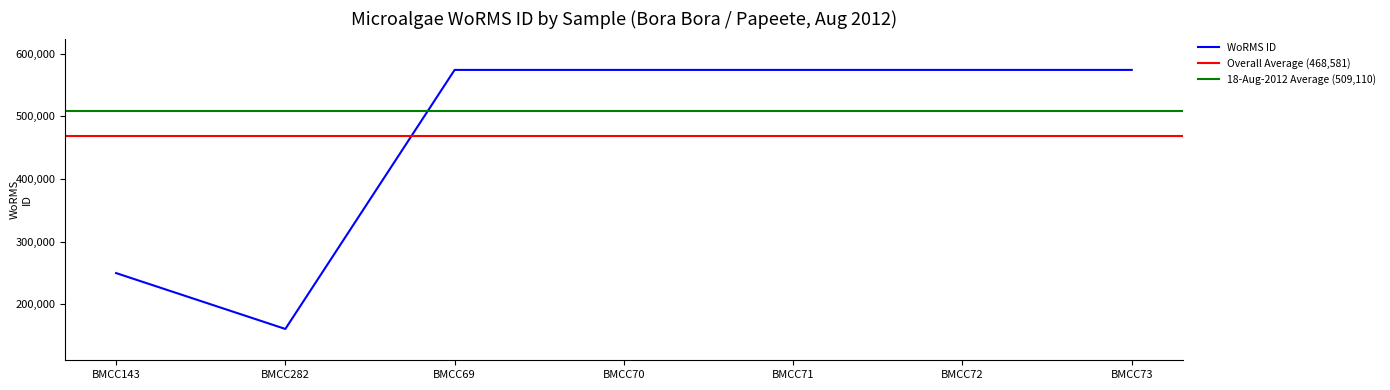

The value of WoRMS ID at BMCC71 is 573955. True or false?

True